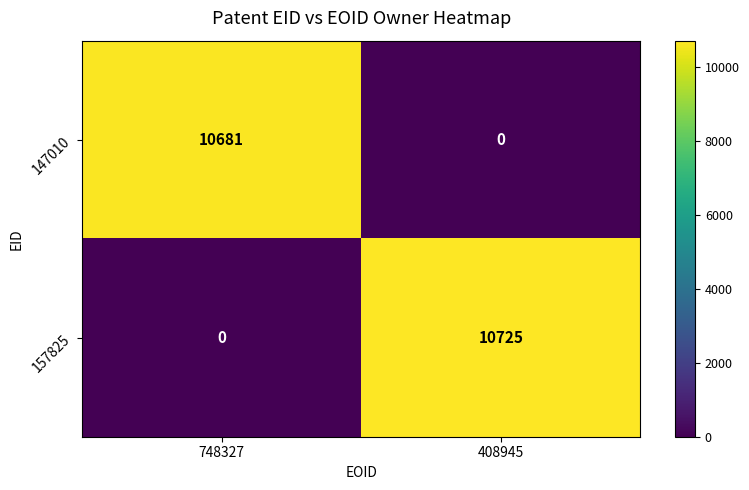

True or false: 147010 has a value of 3483 at 408945.

False